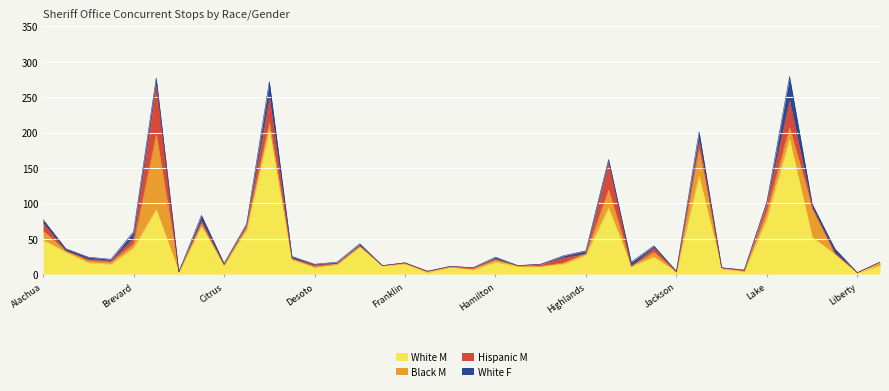

True or false: White M has a value of 27 at Highlands.

True